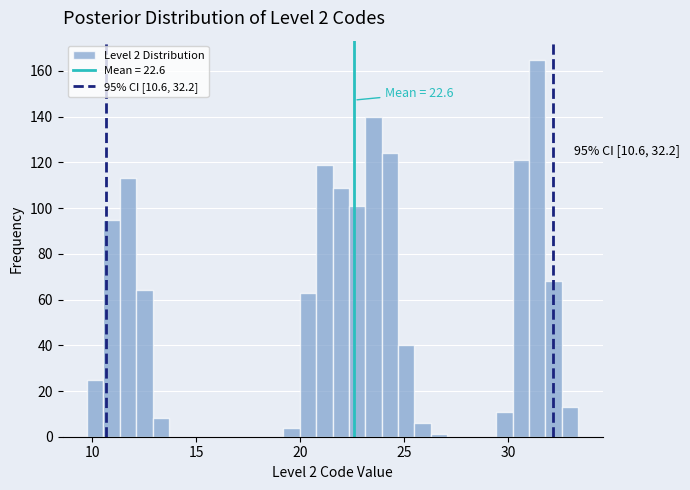

Read against the x-axis, roughly where is the centre of the tallest bar?

31.5